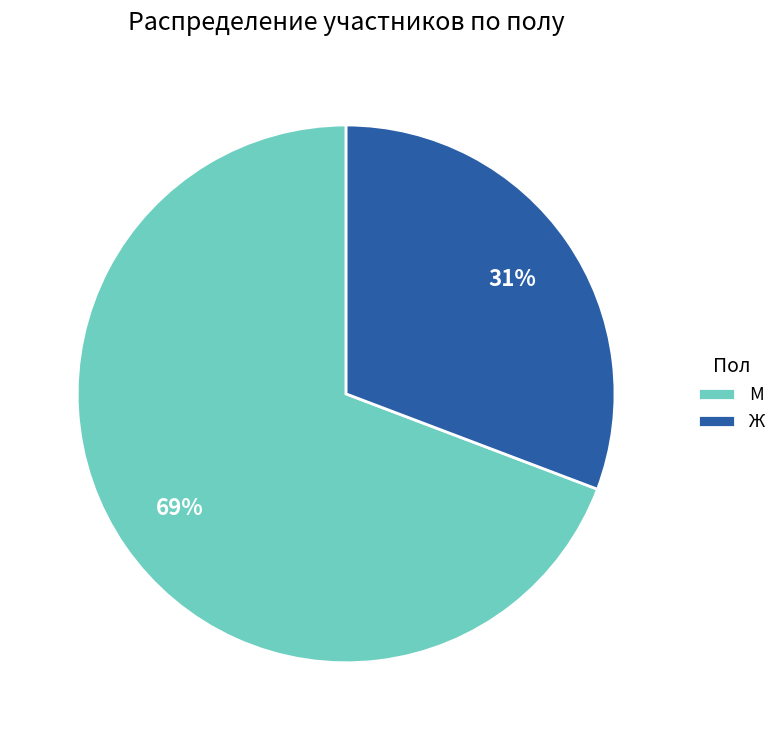

Which category has the biggest portion of the pie?

М